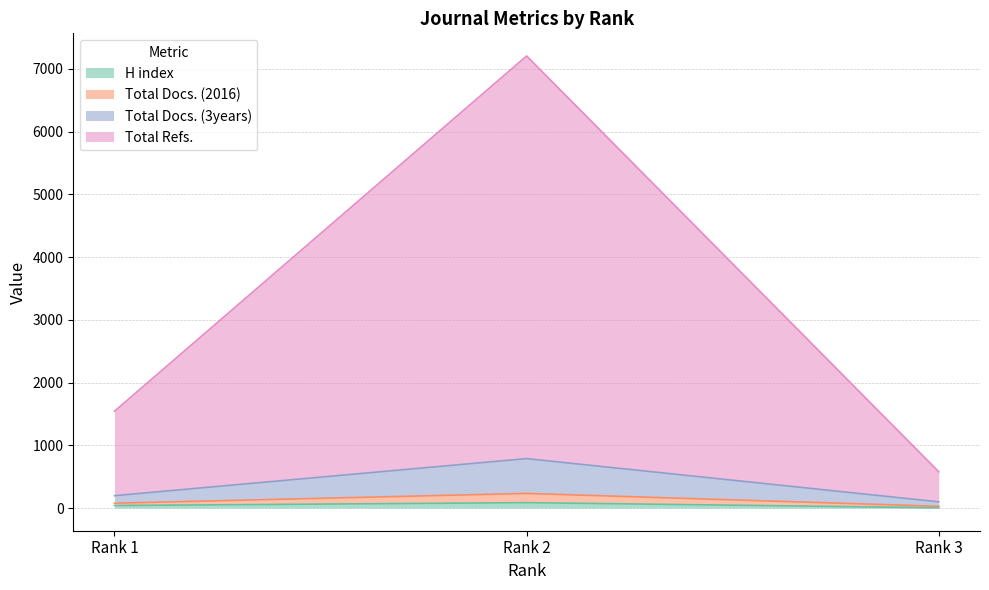

What are all the series names shown in the legend?

H index, Total Docs. (2016), Total Docs. (3years), Total Refs.